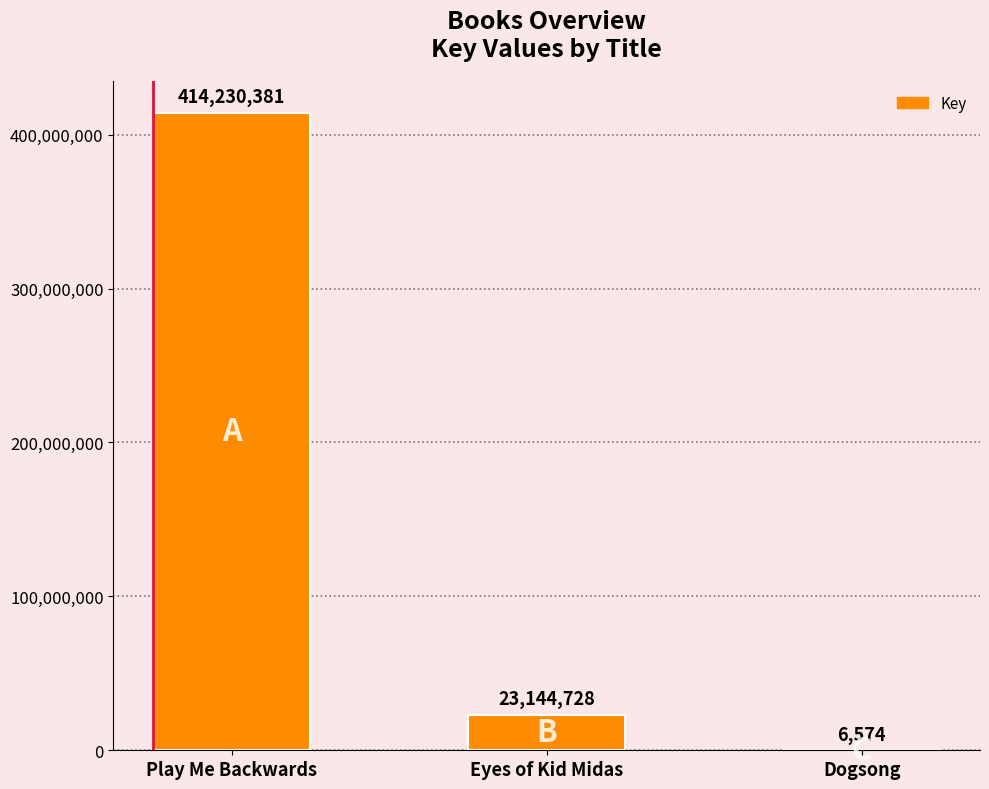

Reading left to right, extract all data points from this chart.

414230381	23144728	6574